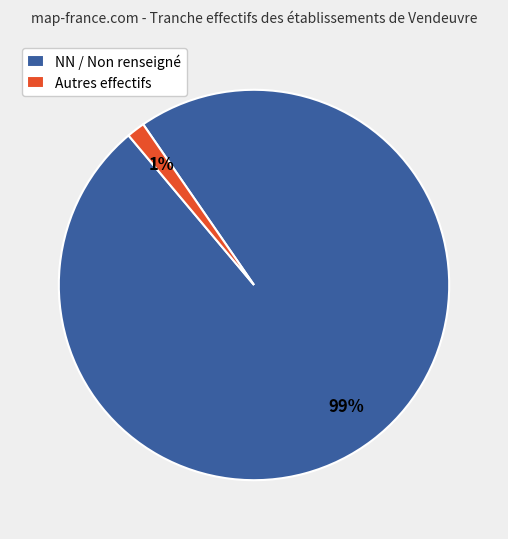

Count the number of slices in the pie.

2